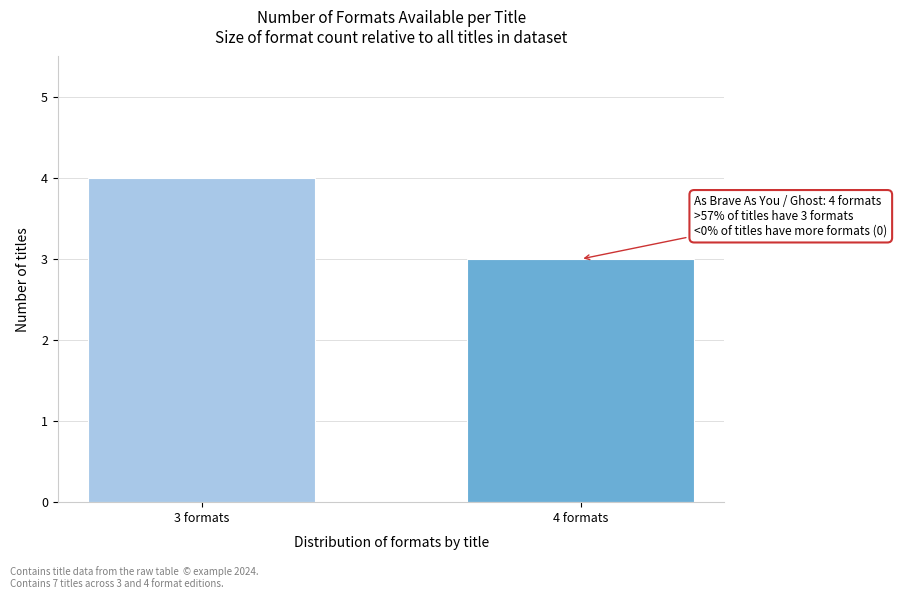

Reading left to right, extract all data points from this chart.

3 formats=4	4 formats=3